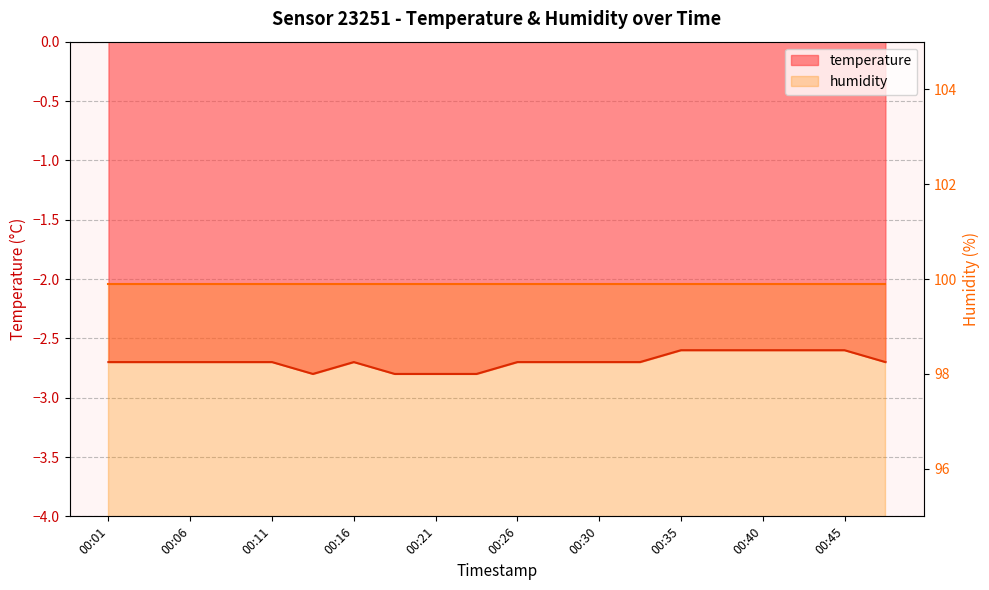

What is the difference between the maximum and minimum values?

0.2